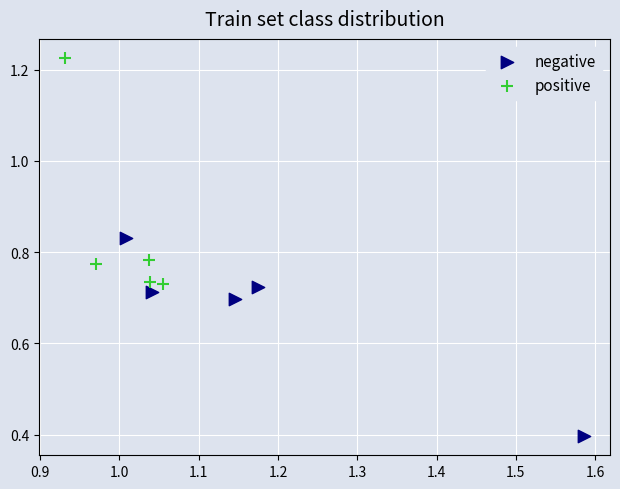

Which series reaches the minimum Y coordinate?

negative